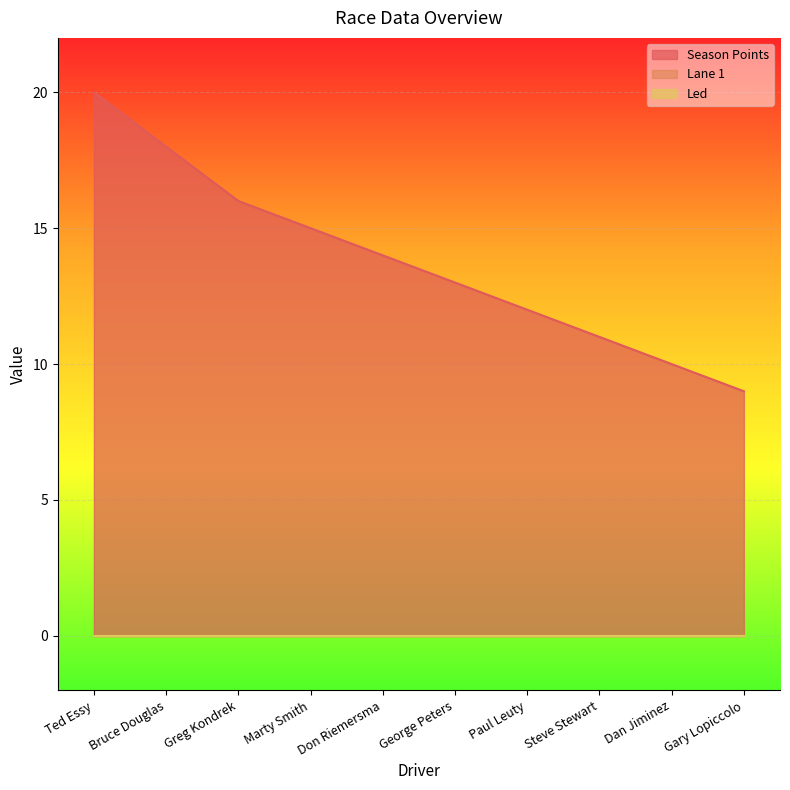

What position from the left is Steve Stewart?

8